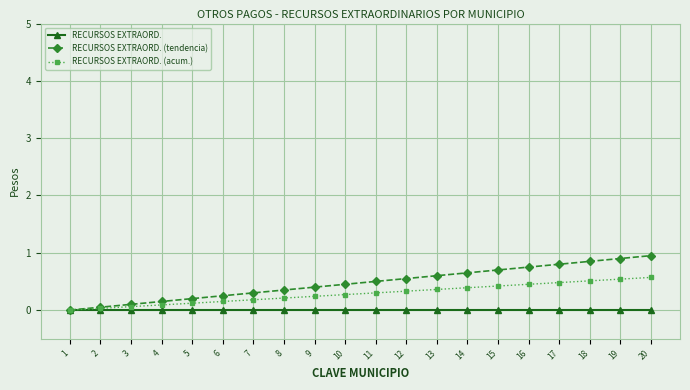

Which series has the largest range (max minus min)?

RECURSOS EXTRAORD. (tendencia)